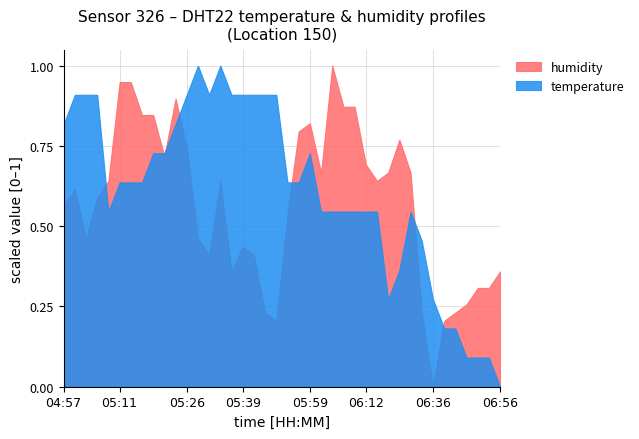

The value of temperature at 05:11 is 0.2. True or false?

False